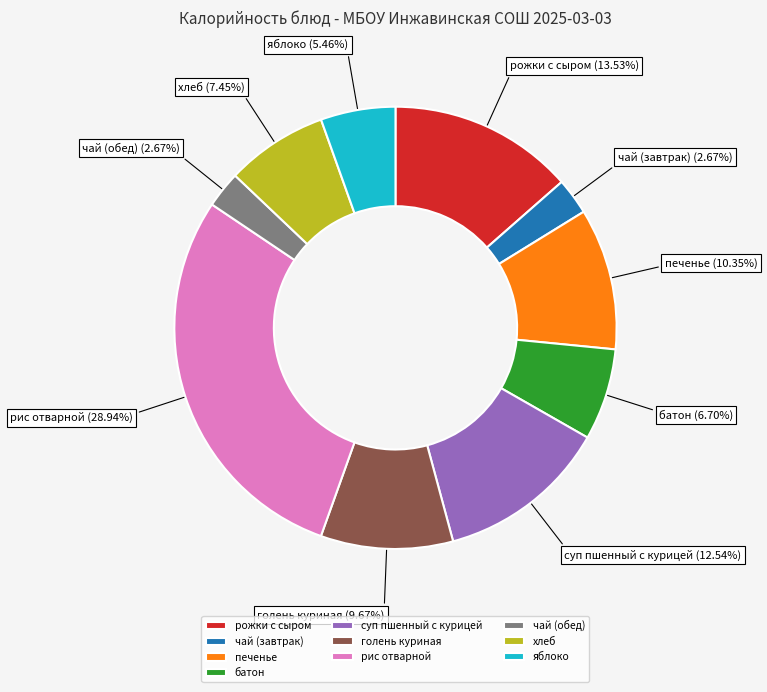

Is it true that яблоко is 5% of the pie?

True